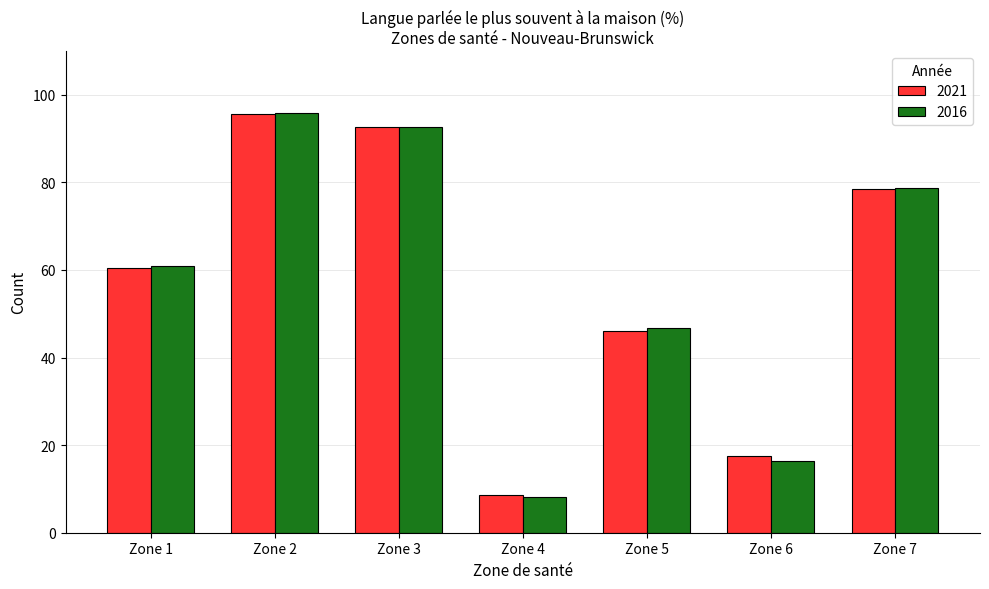

What is the approximate value of 2021 at Zone 3?

92.6